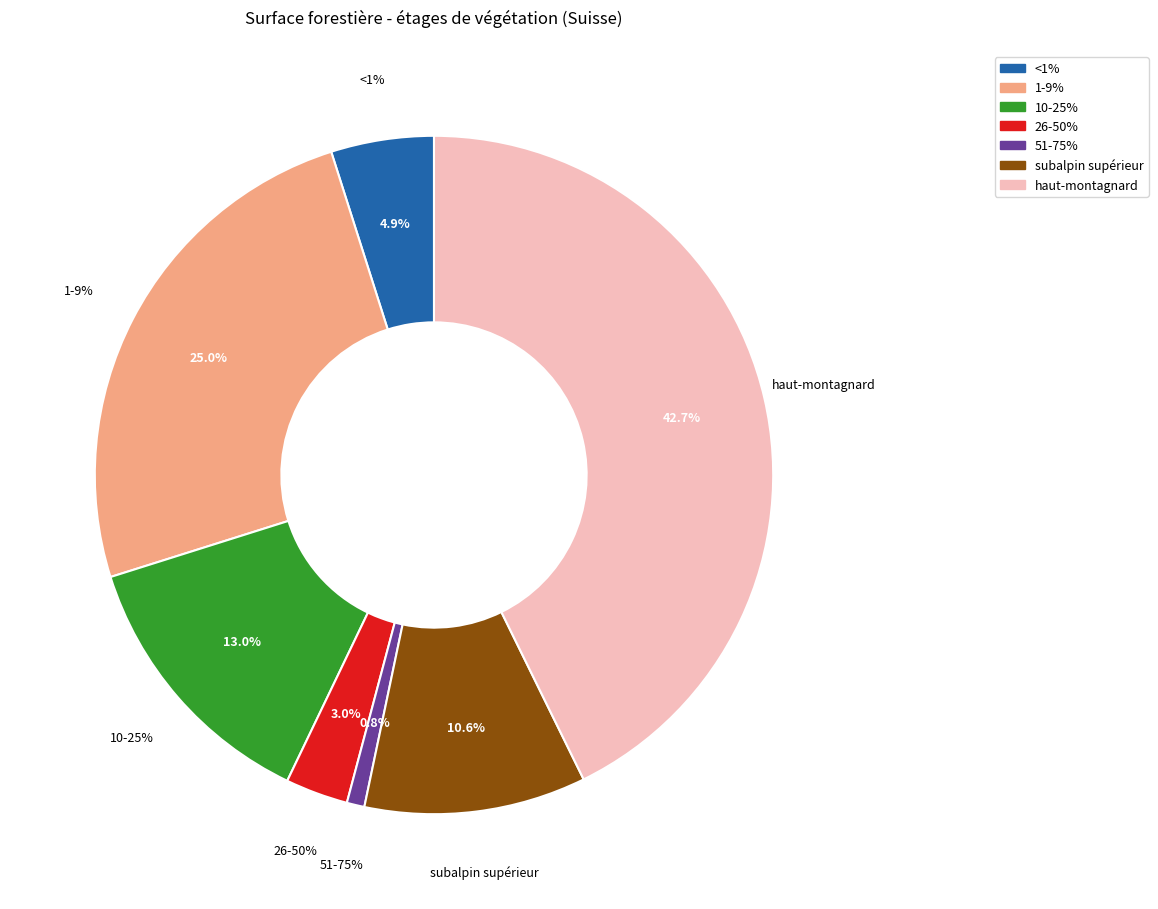

Is the sum of 10-25% and 76-100% greater than half?

No